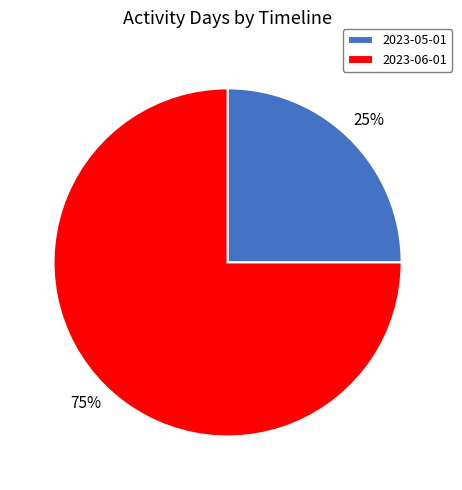

What is the smallest slice in the pie chart?

2023-05-01